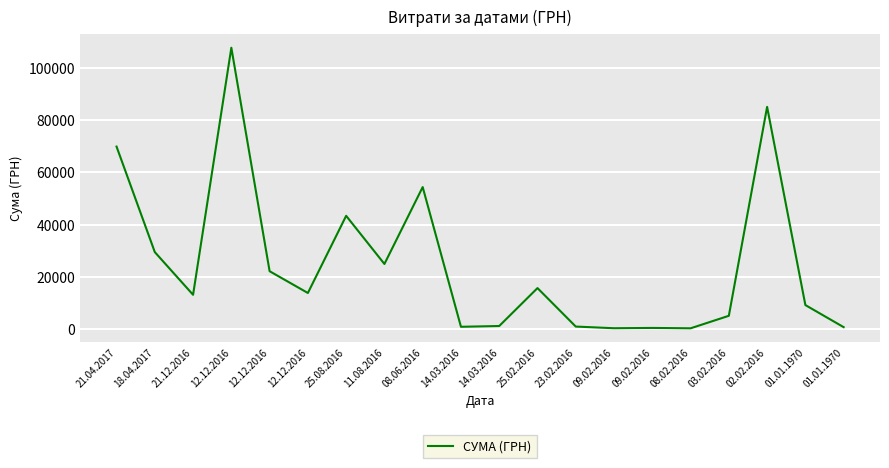

Does the chart display data point markers on the line(s)?

No